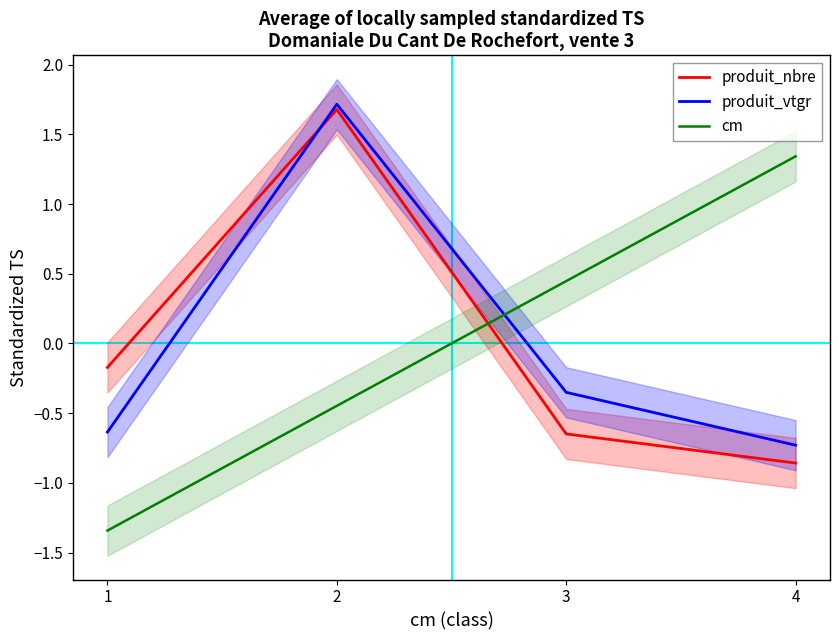

How many values in the produit_vtgr series are below 0?

3